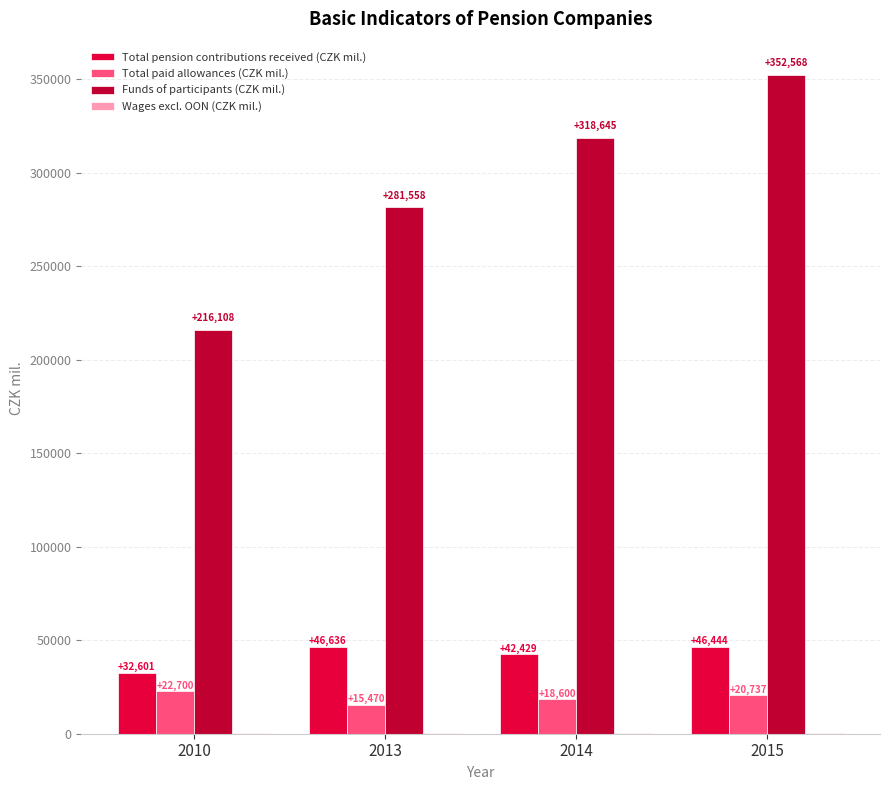

What is the sum of all Total paid allowances (CZK mil.) values?

77507